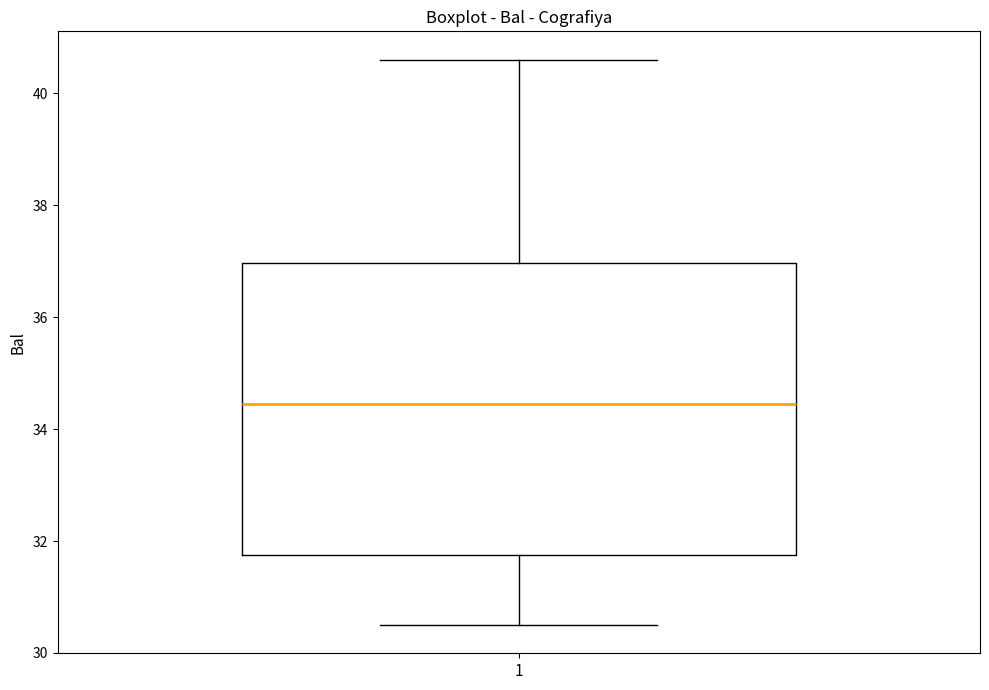

Where does the upper whisker of the box at x = 1 end on the y-axis? The values are not printed on the chart, so give them approximately, as read against the axis.

40.6